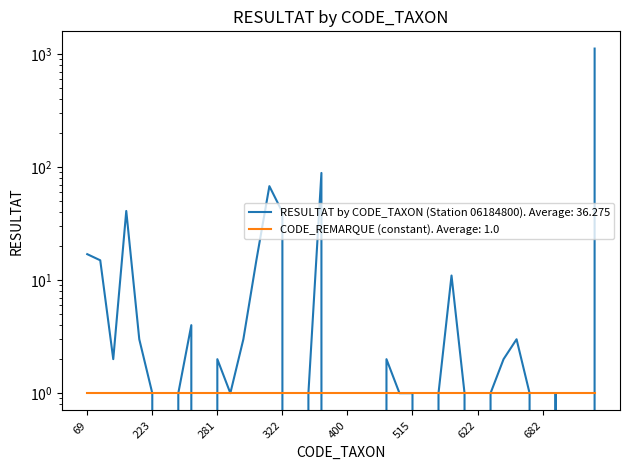

Reading left to right, list all the values displayed in this chart.

69=17	183=15	200=2	211=41	212=3	223=1	231=0	263=1	268=4	276=0	281=2	286=1	292=3	312=15	321=68	322=40	339=0	342=1	364=89	399=0	400=0	404=0	421=0	457=2	473=1	515=1	608=0	611=1	618=11	619=1	622=0	623=1	625=2	650=3	670=1	682=0	687=1	749=0	759=0	806=1123